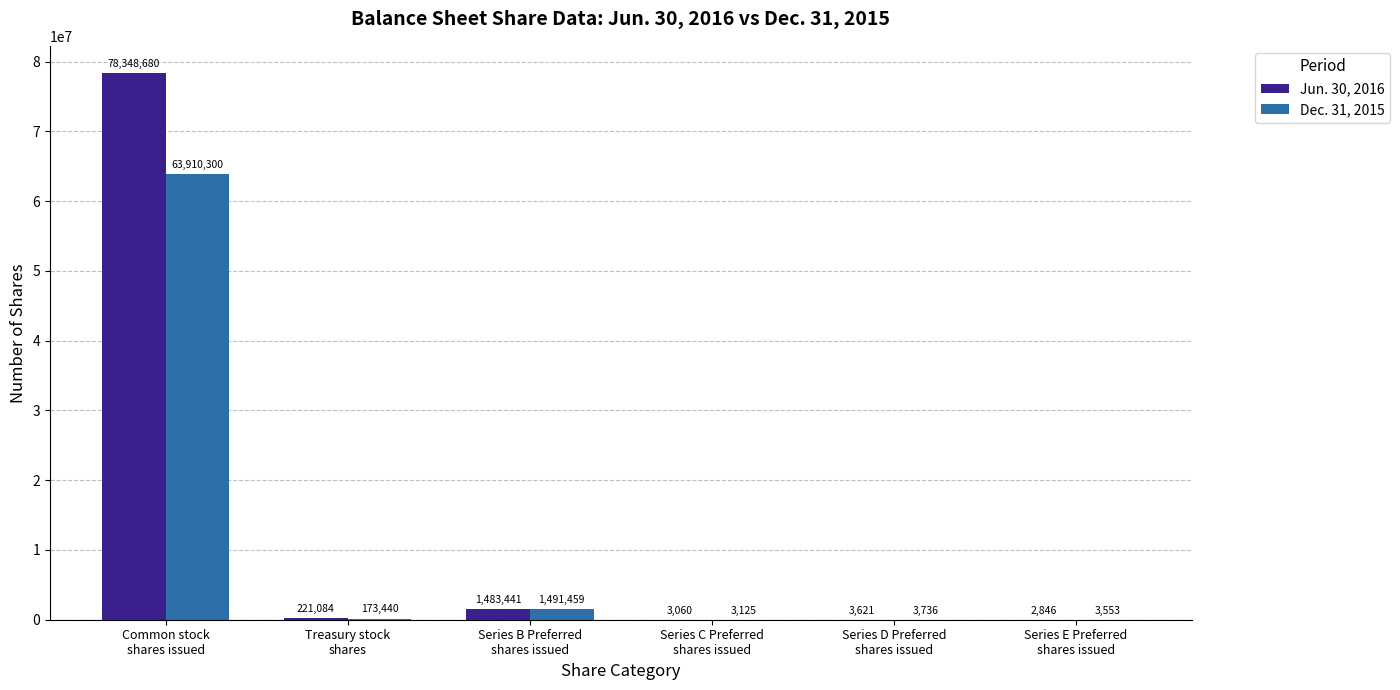

What is the sum of the Dec. 31, 2015 values at Common stock
shares issued and Series B Preferred
shares issued?

65401759